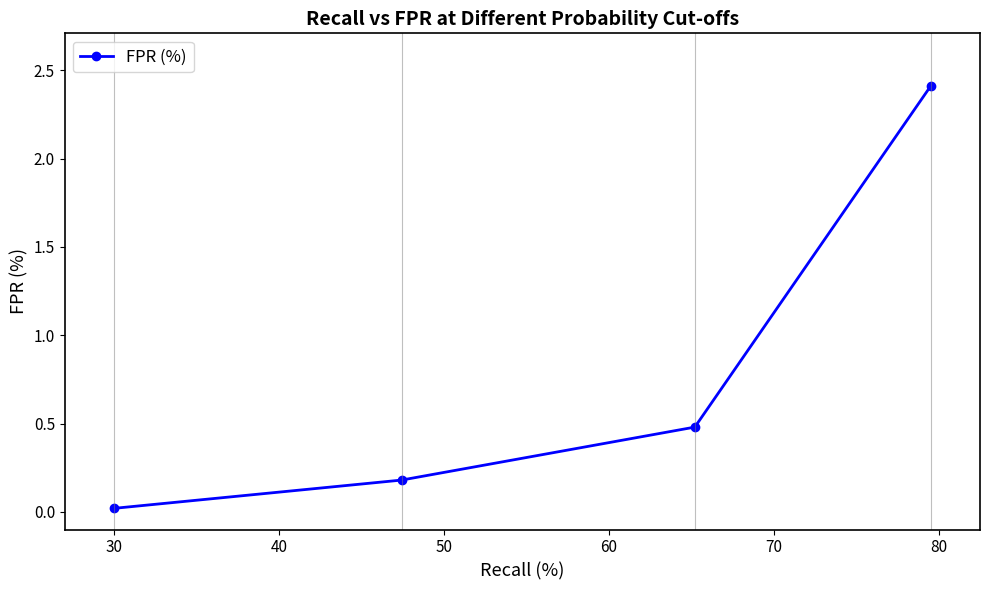

What is the greatest value displayed?

2.4